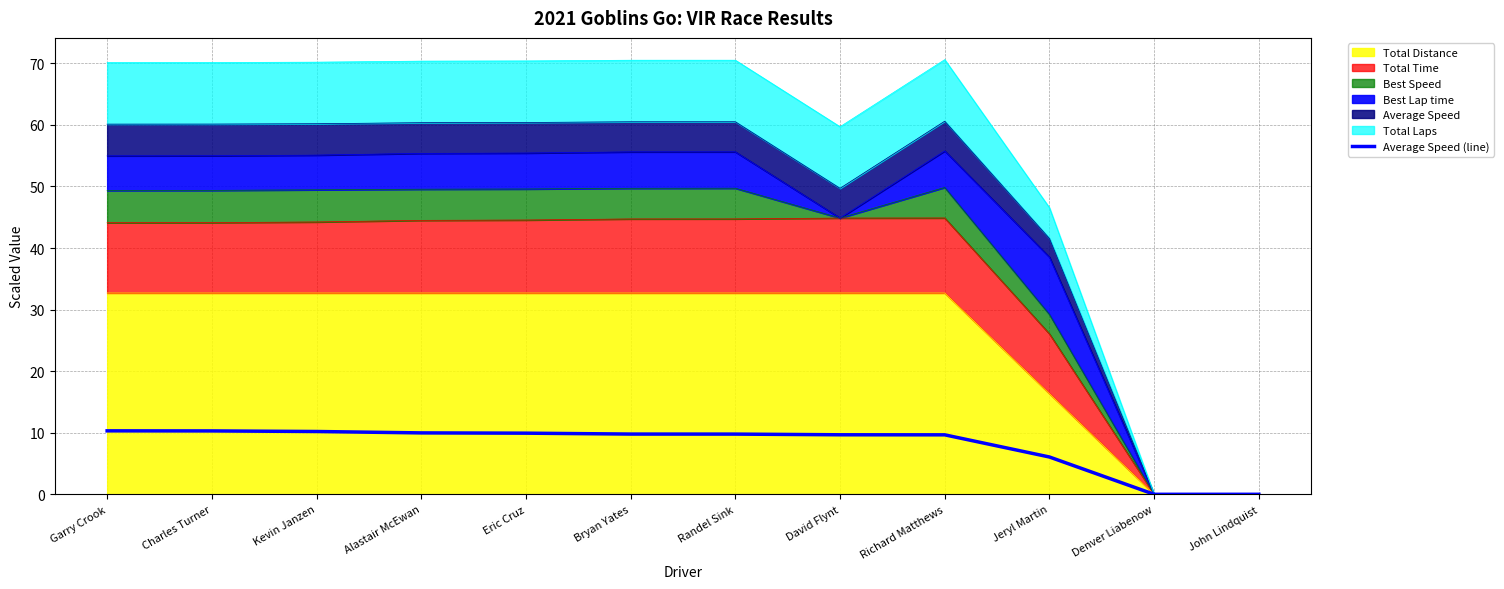

What is the label of the 2nd point from the left?

Charles Turner